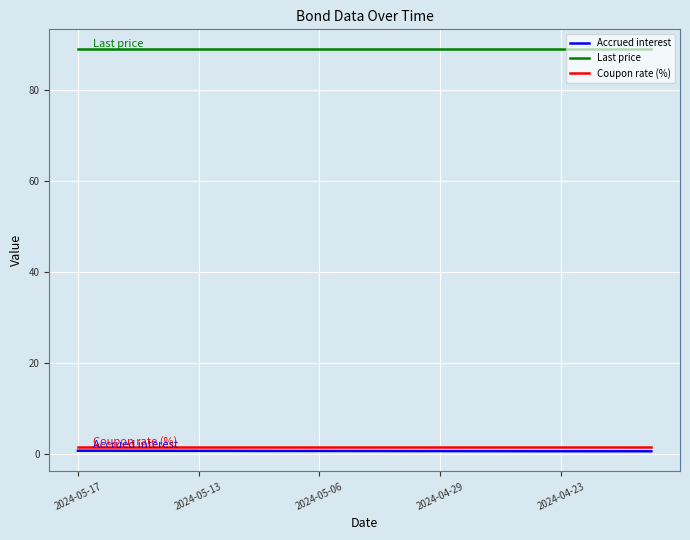

True or false: Last price and Accrued interest intersect in this chart.

False